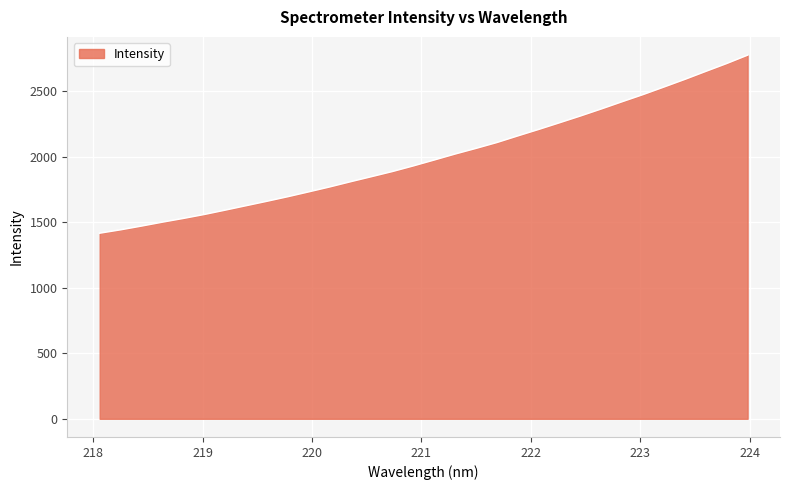

What is the maximum value shown in the chart?

2776.8